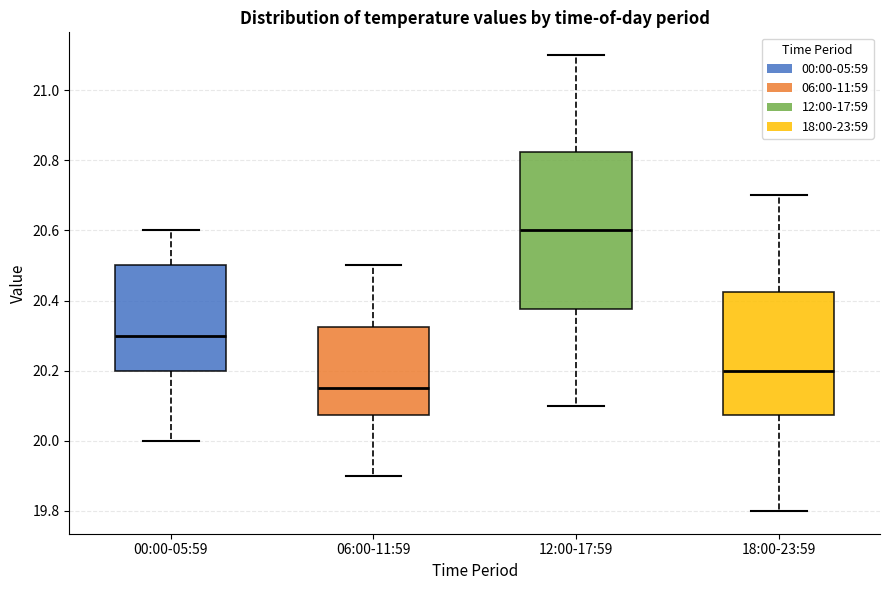

Reading left to right, read every box against the y-axis: the position of its median line, the range the box covers, and the ends of its whiskers. The values are not printed on the chart, so give them approximately, as read against the axis.

00:00-05:59: median 20.30, box 20.20 to 20.50, whiskers 20.00 to 20.60
06:00-11:59: median 20.16, box 20.08 to 20.32, whiskers 19.90 to 20.50
12:00-17:59: median 20.60, box 20.38 to 20.82, whiskers 20.10 to 21.10
18:00-23:59: median 20.20, box 20.08 to 20.42, whiskers 19.80 to 20.70